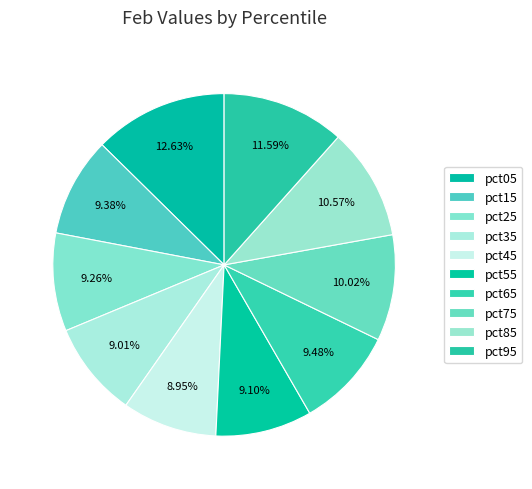

Does any single category account for the majority?

No